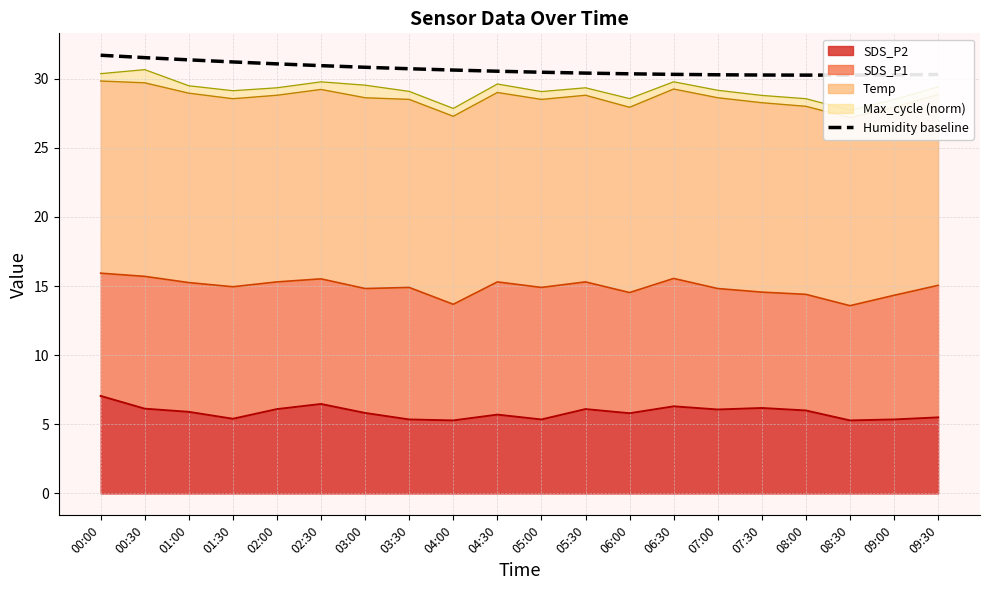

What is the difference between the maximum and second lowest values?

1.4